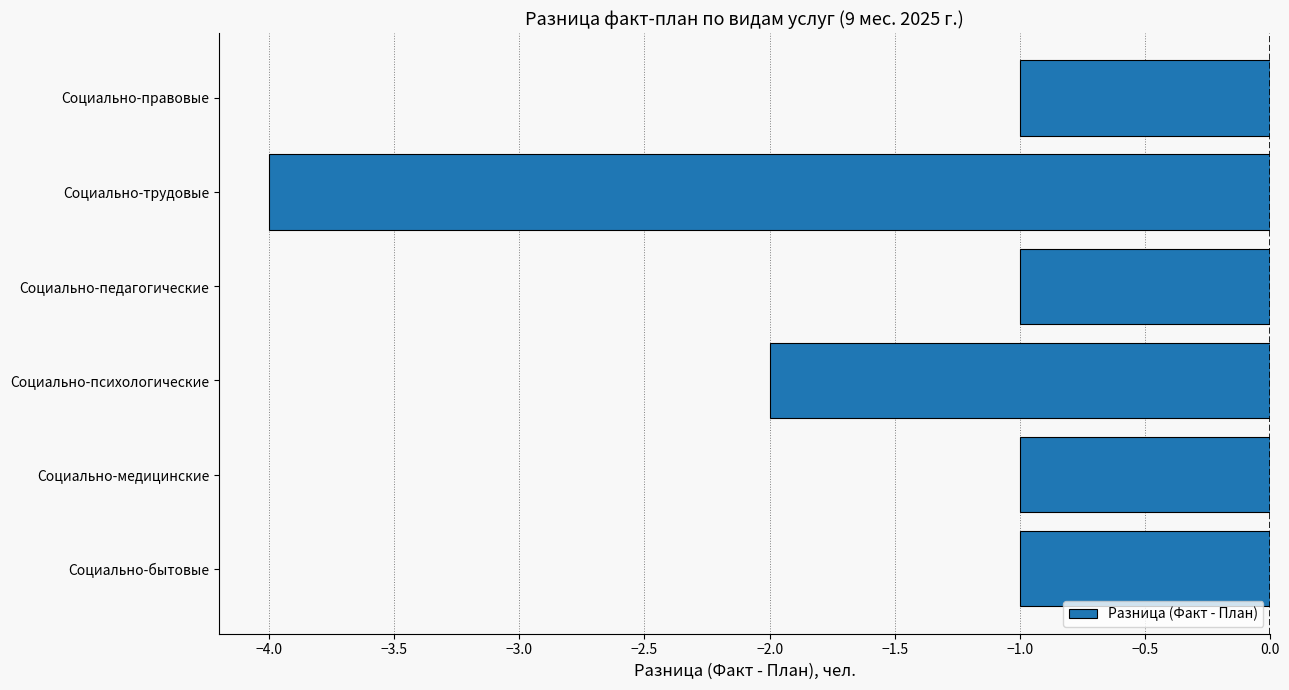

What is the difference between the maximum and second lowest values?

1